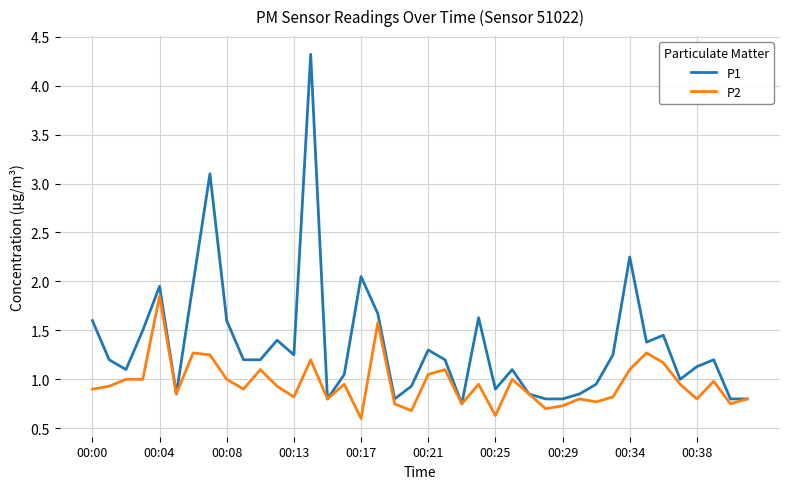

Which series has the largest total across all categories?

P1